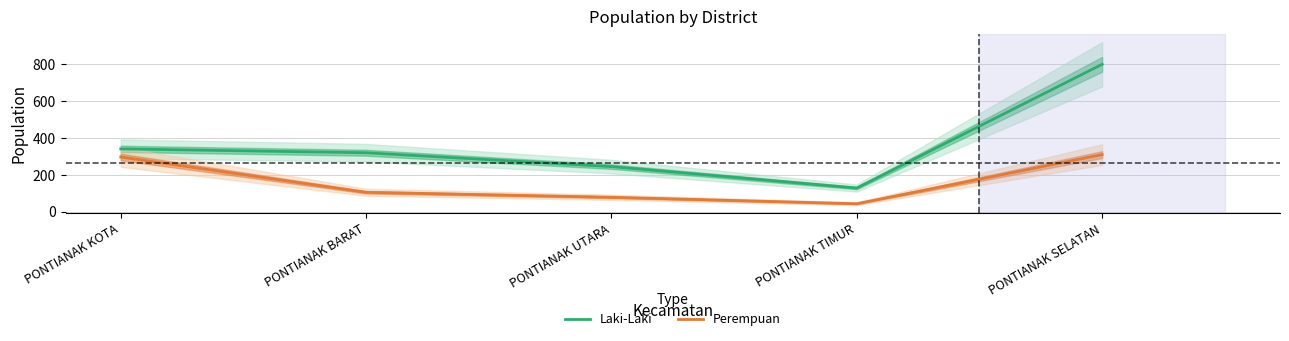

True or false: Perempuan has a value of 74 at PONTIANAK BARAT.

False